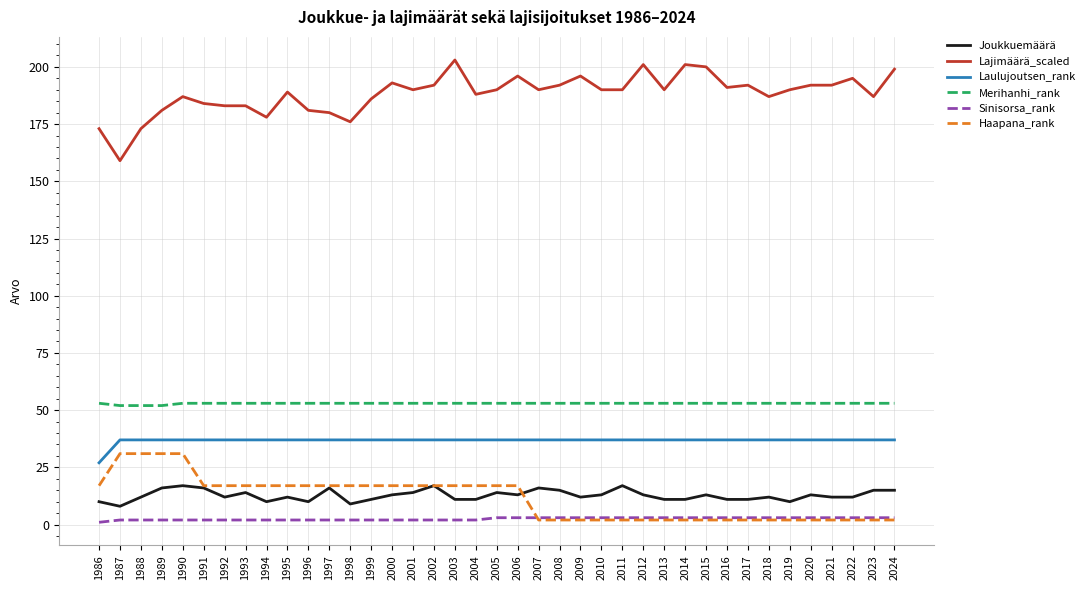

How many Merihanhi_rank values are between 53 and 54?

36